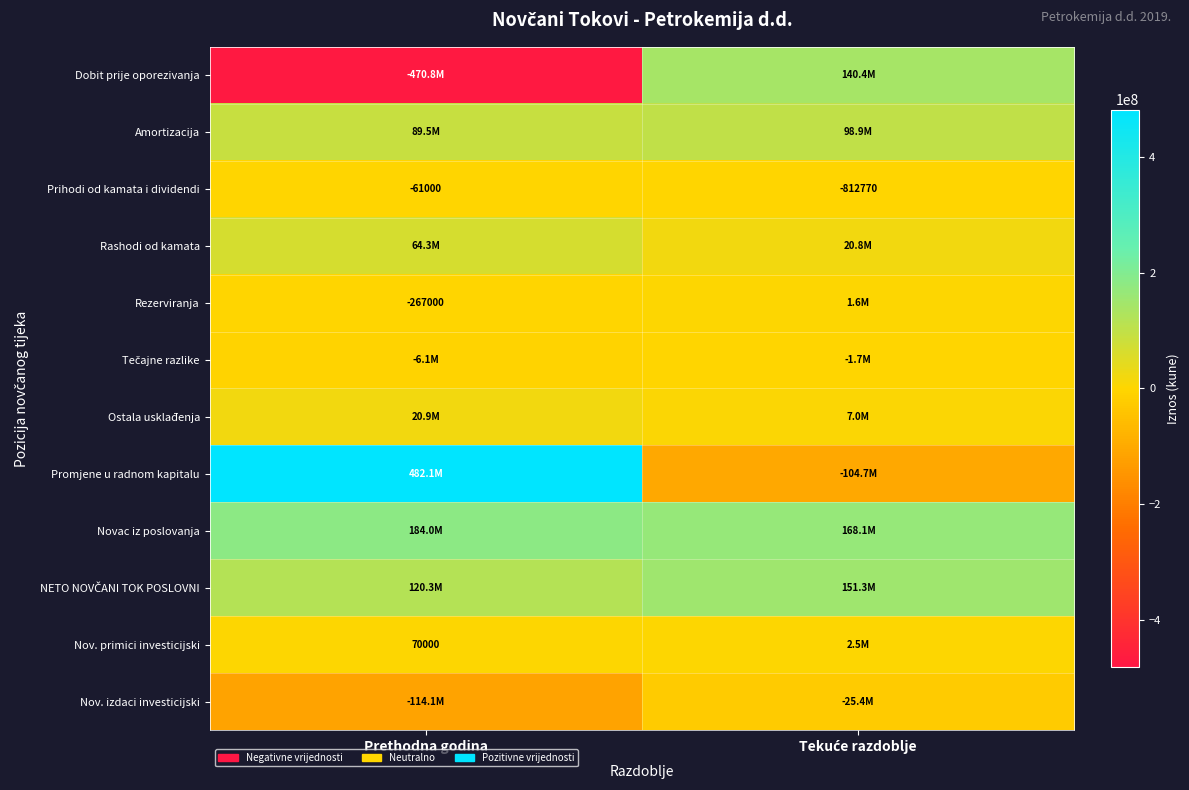

True or false: Rezerviranja has a value of -267000 at Prethodna godina.

True